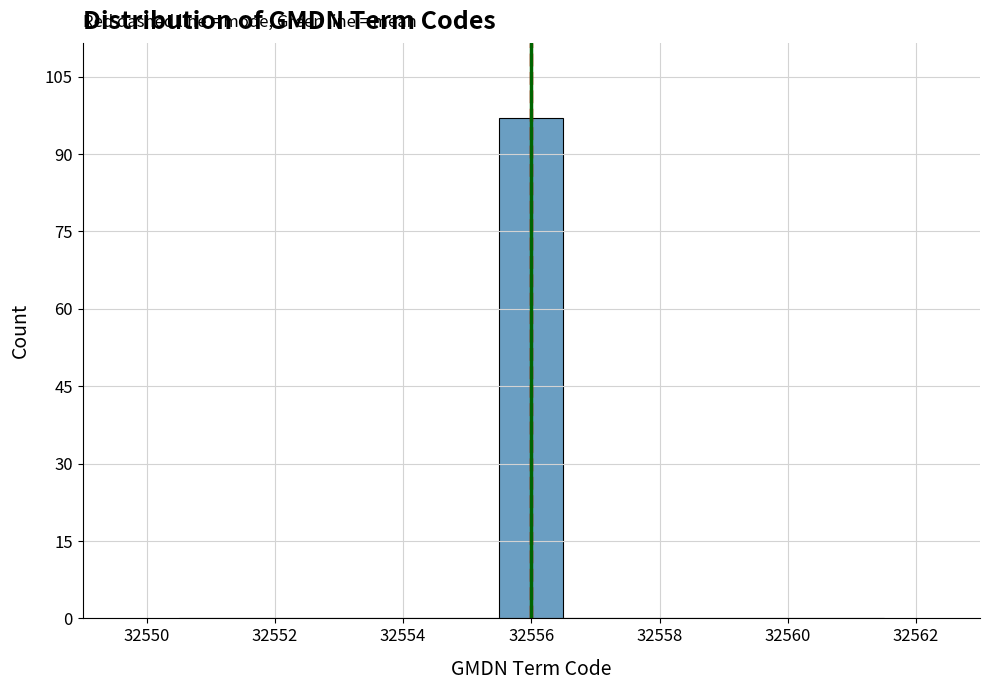

What is the height of the bar covering 32555.5 to 32556.5 on the x-axis? Neither the bar edges nor the heights are printed on the chart, so give them approximately, as read against the axes.

98